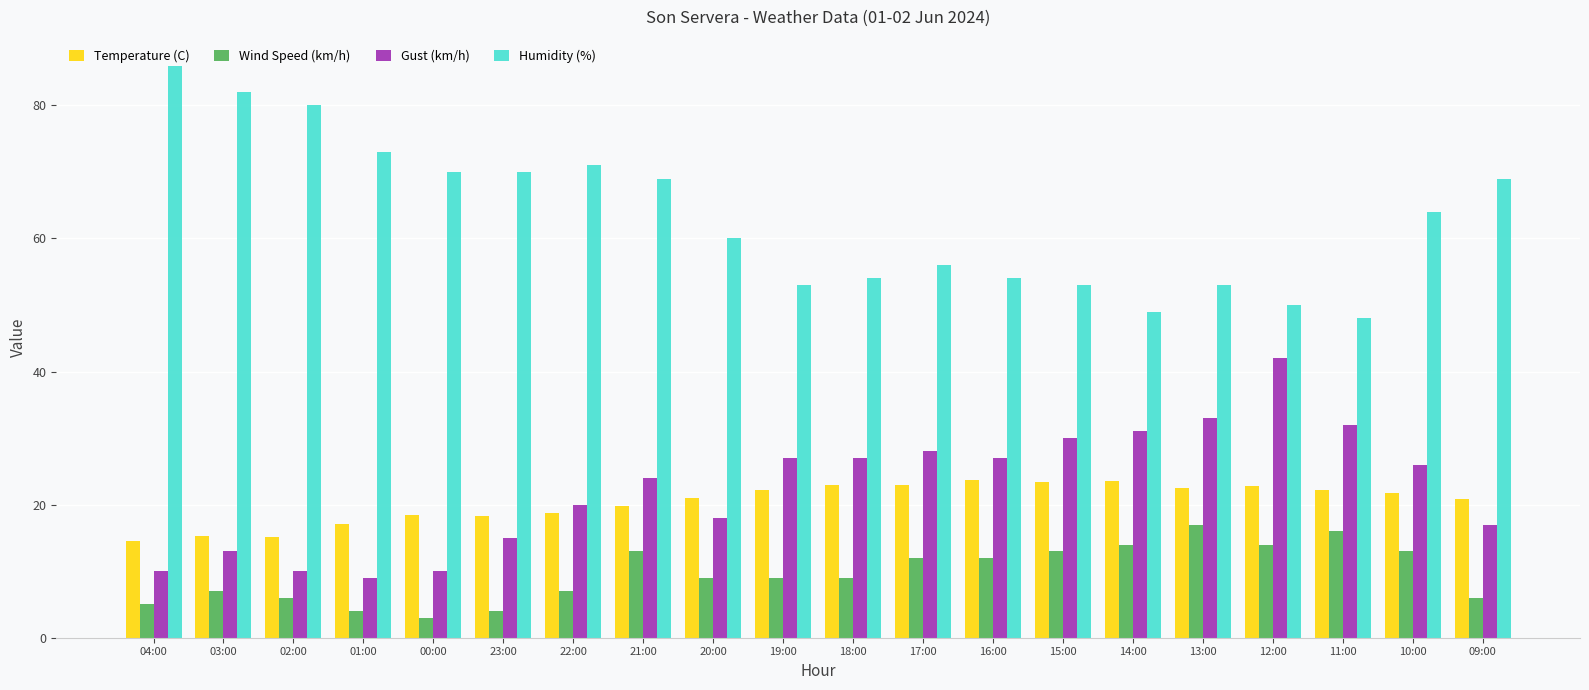

What is the greatest value displayed?

86.0